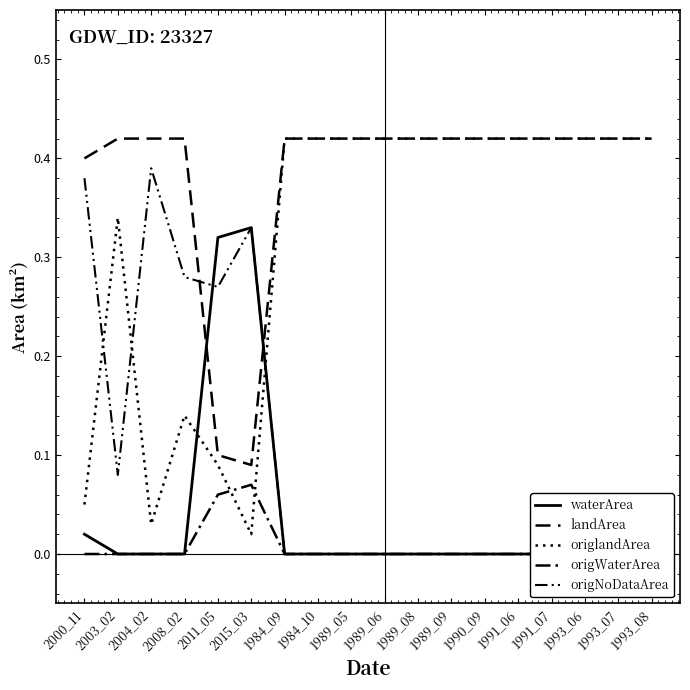

True or false: origlandArea has more than 0 interior local peaks.

True